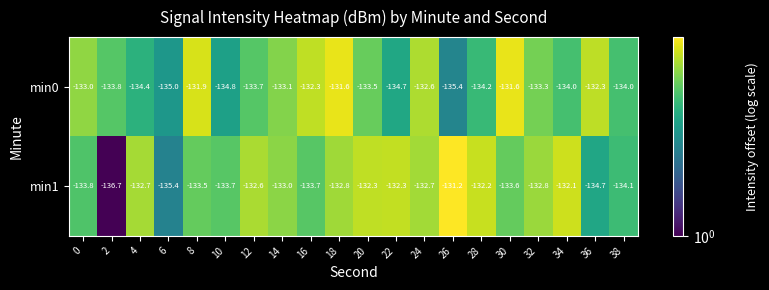

Which series has the widest spread of values?

min1